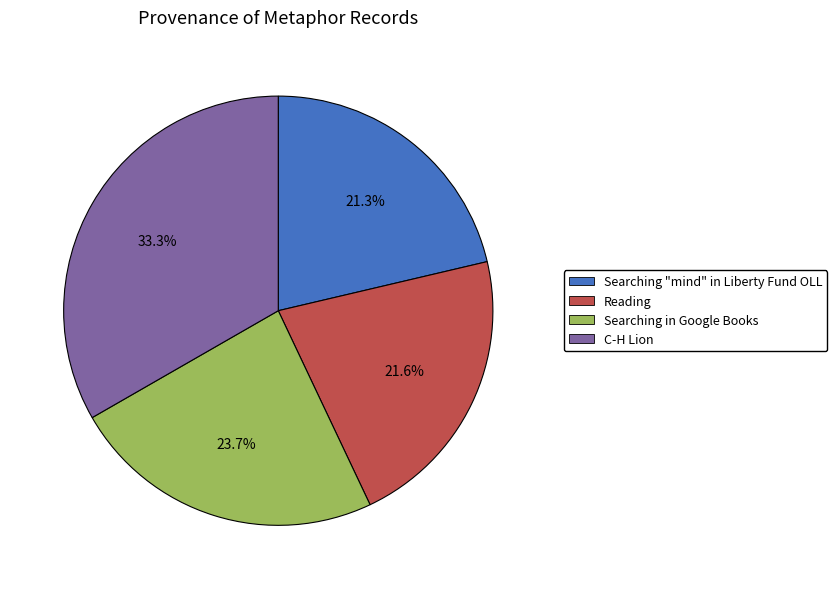

Count the number of slices in the pie.

4